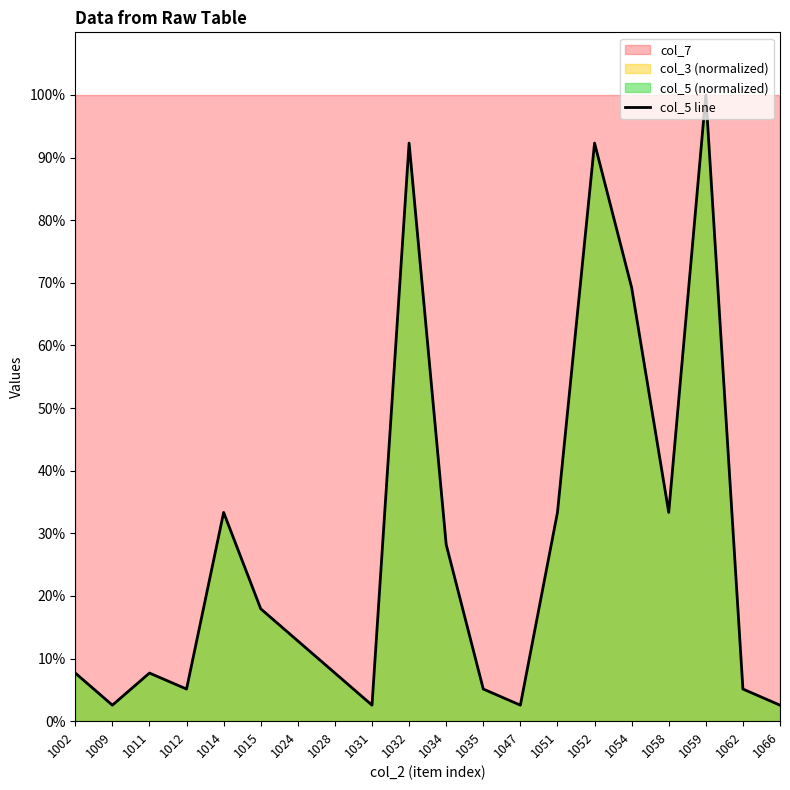

Reading left to right, transcribe all the data shown in this chart.

7.7	2.6	7.7	5.1	33.3	17.9	12.8	7.7	2.6	92.3	28.2	5.1	2.6	33.3	92.3	69.2	33.3	100.0	5.1	2.6